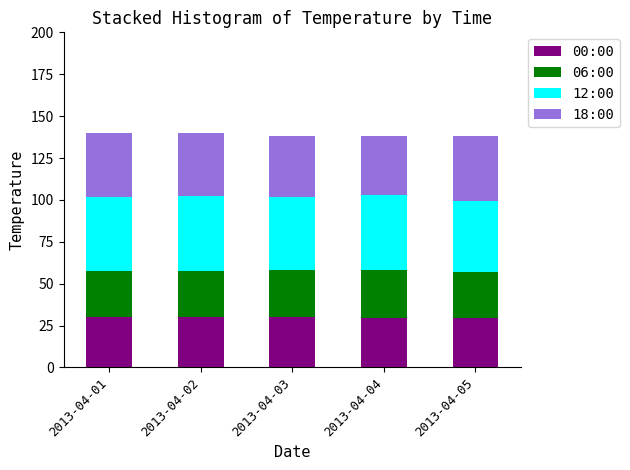

How many series are shown in this chart?

4